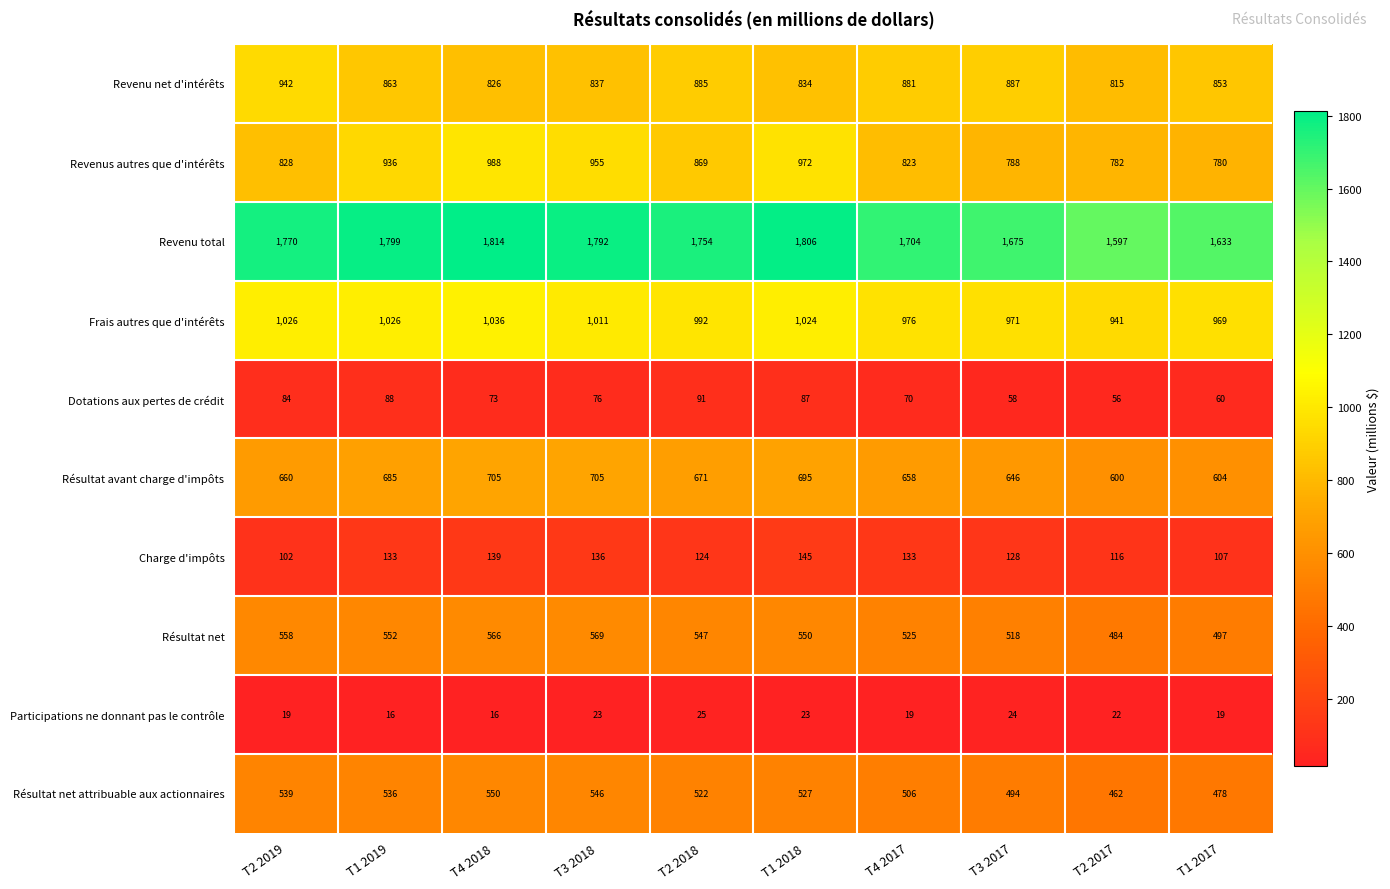

The value of Résultat avant charge d'impôts at T2 2019 is 660. True or false?

True